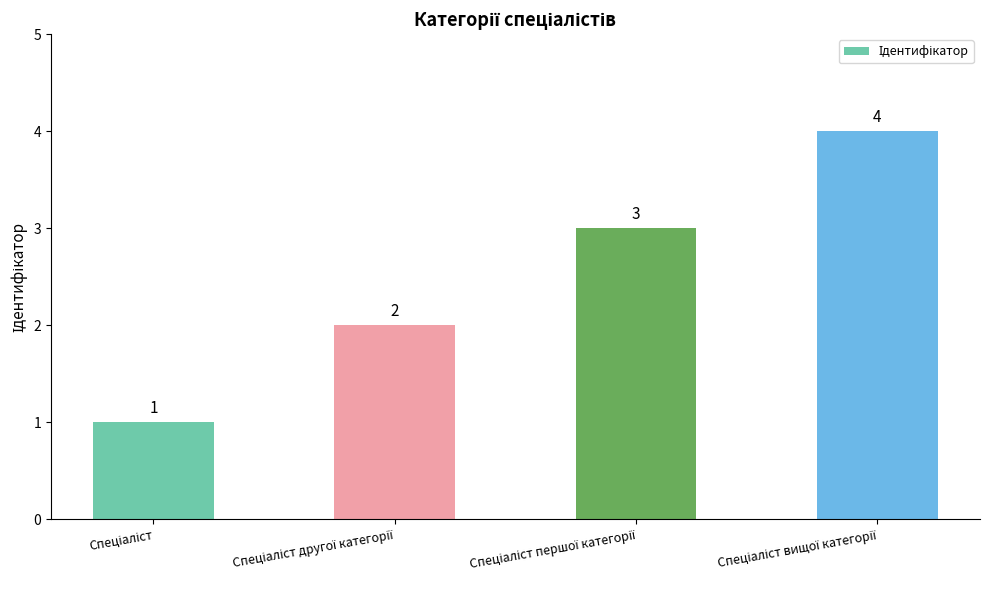

What is the greatest value displayed?

4